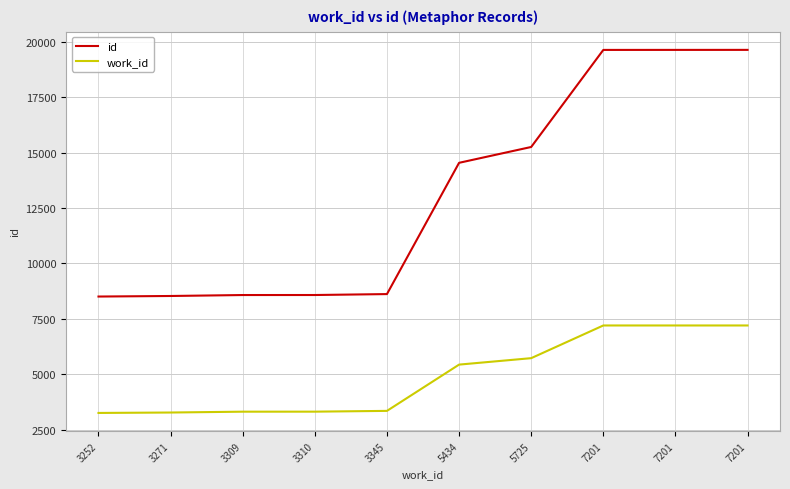

How many lines are shown in the chart?

2